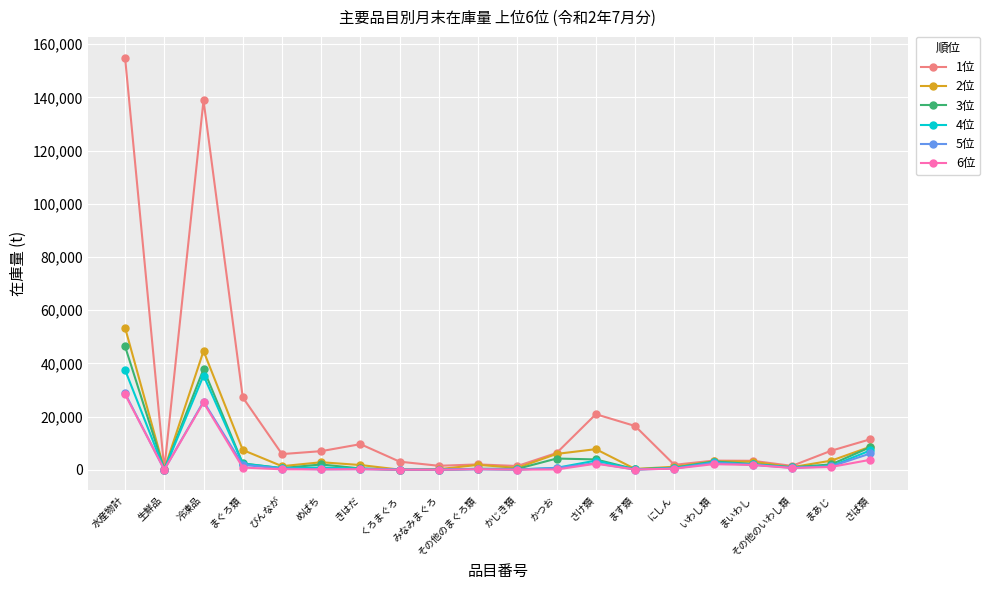

Is this an area chart (filled region under the line)?

No